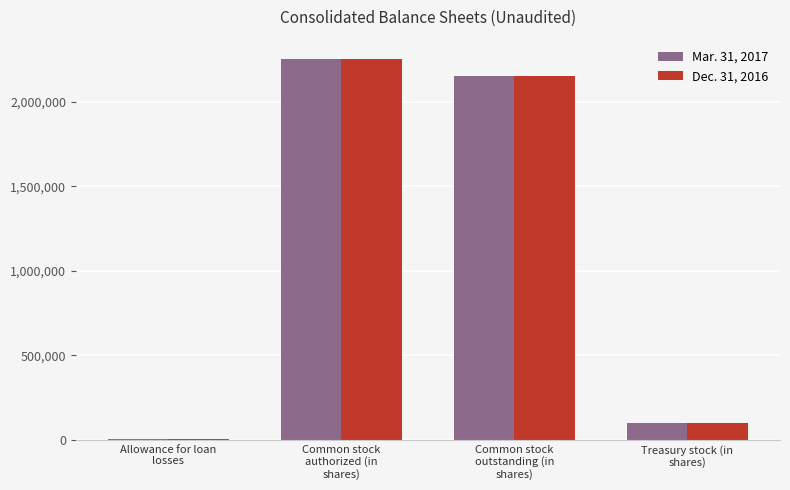

What is the average value of the Mar. 31, 2017 series?

1128610